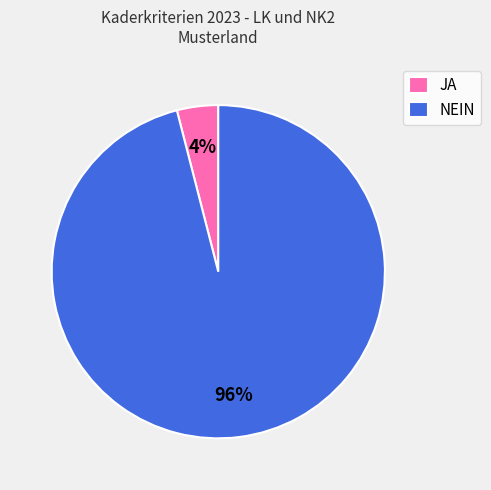

To the nearest percent, what is the combined percentage of JA and NEIN?

100%